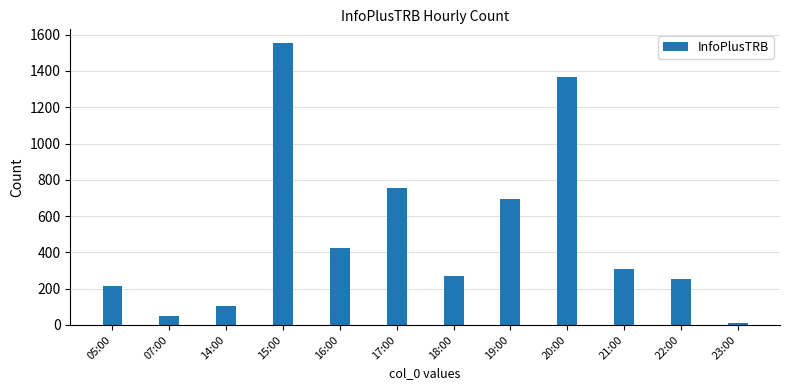

What is the maximum value shown in the chart?

1552